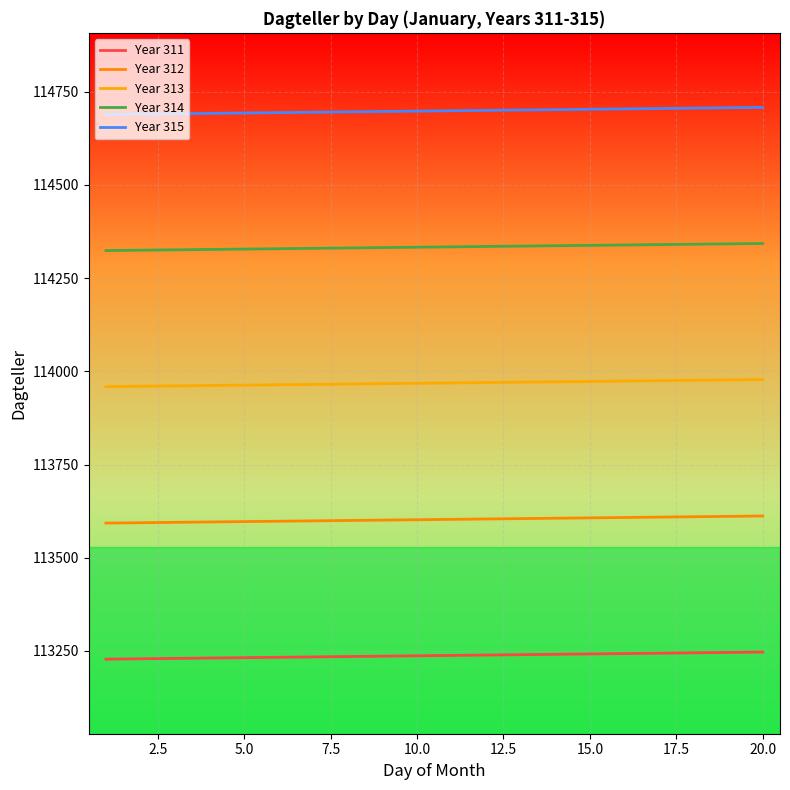

How many lines are shown in the chart?

5